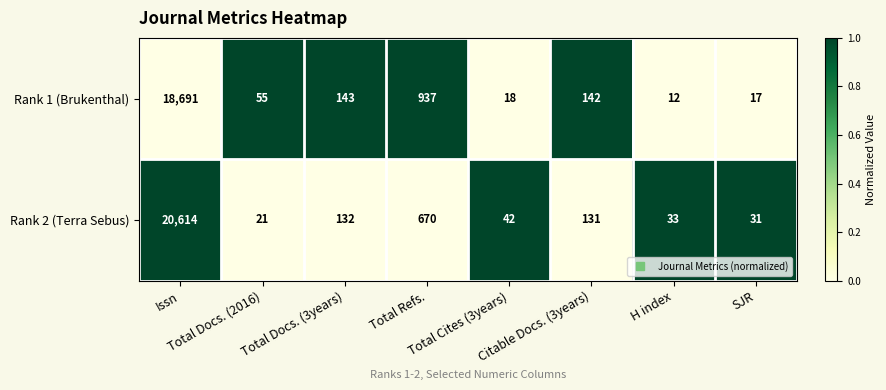

Which series has the largest range (max minus min)?

Rank 2 (Terra Sebus)